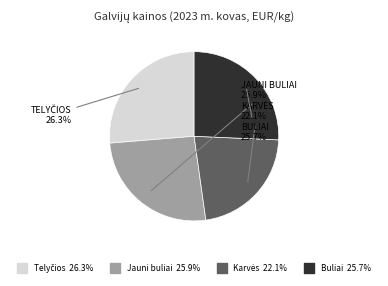

Is there any slice that represents more than half of the pie?

No